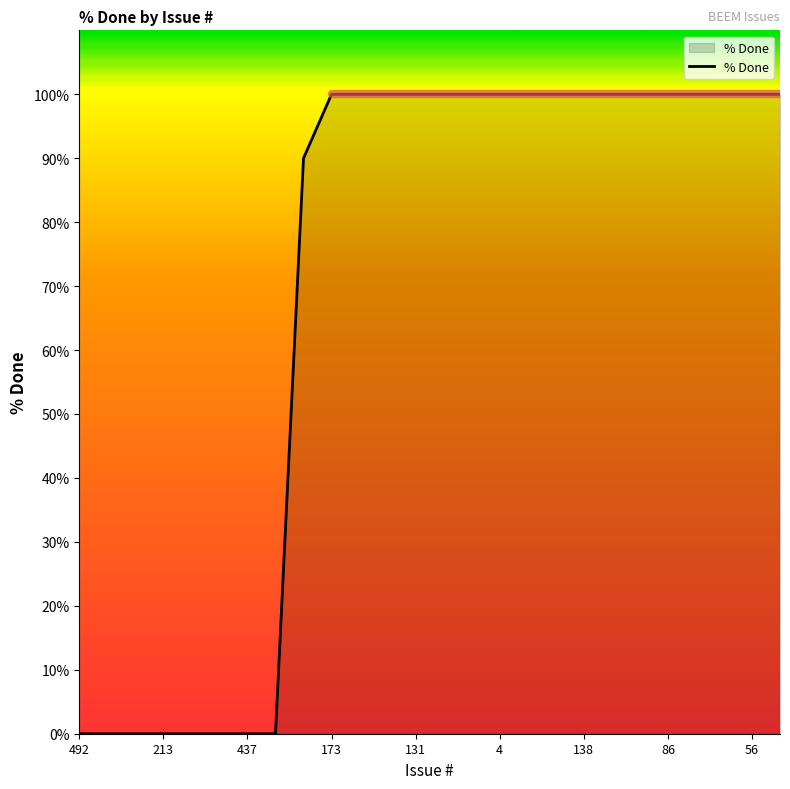

How many lines are shown in the chart?

1